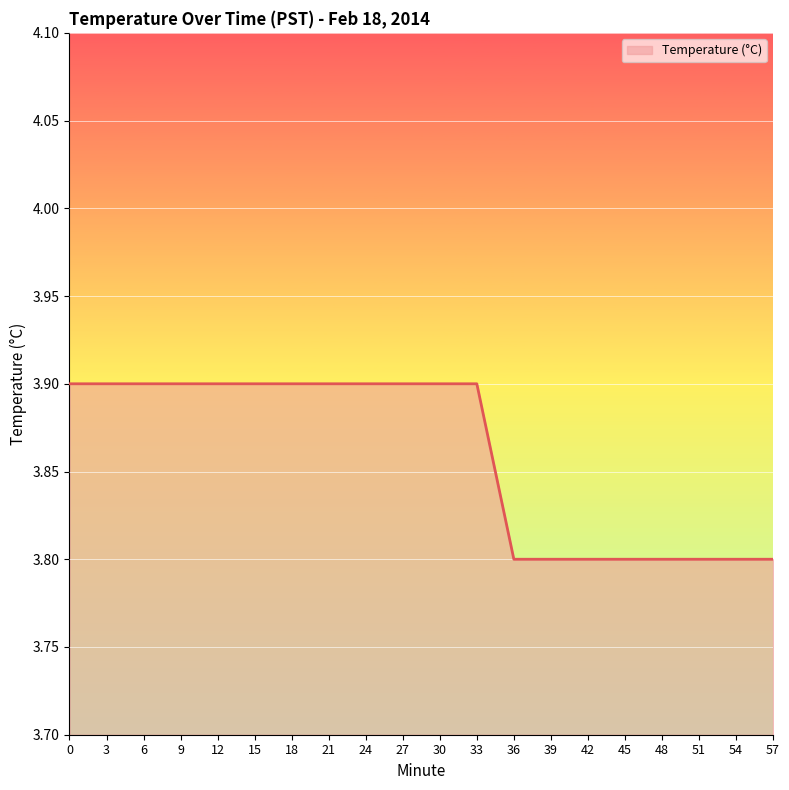

Is it true that the value at 24 is 3.9?

True